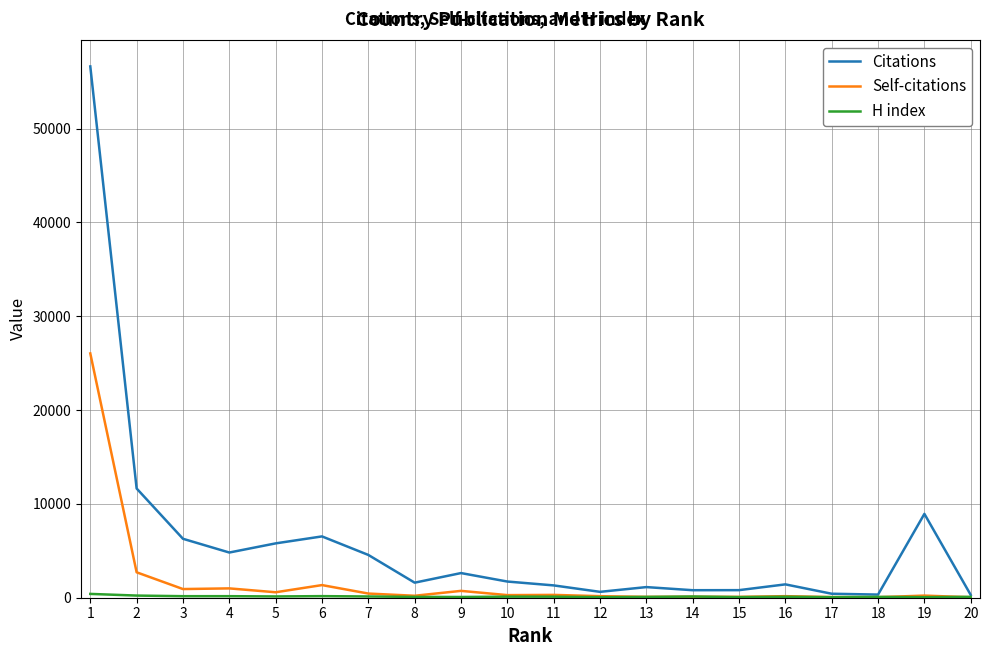

What is the maximum value for Self-citations?

26040